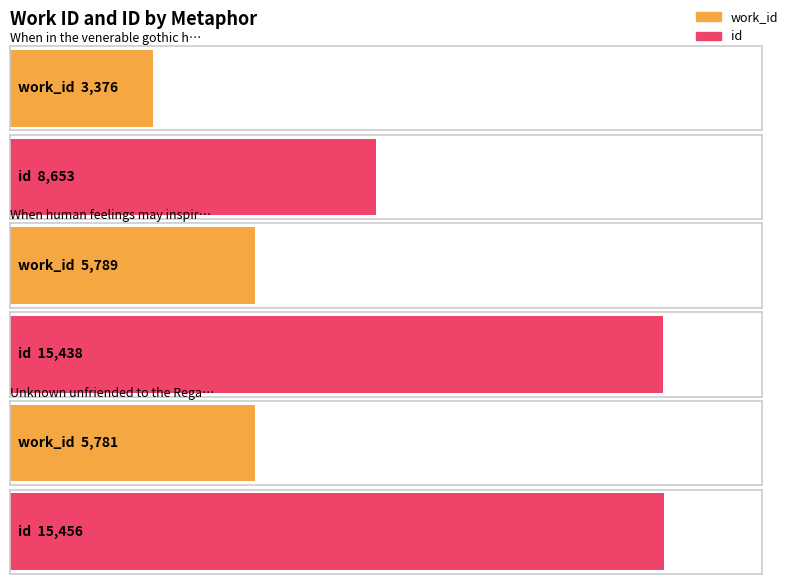

What is the spread (max minus min) of values at Unknown unfriended to the Regal Bed?

9675